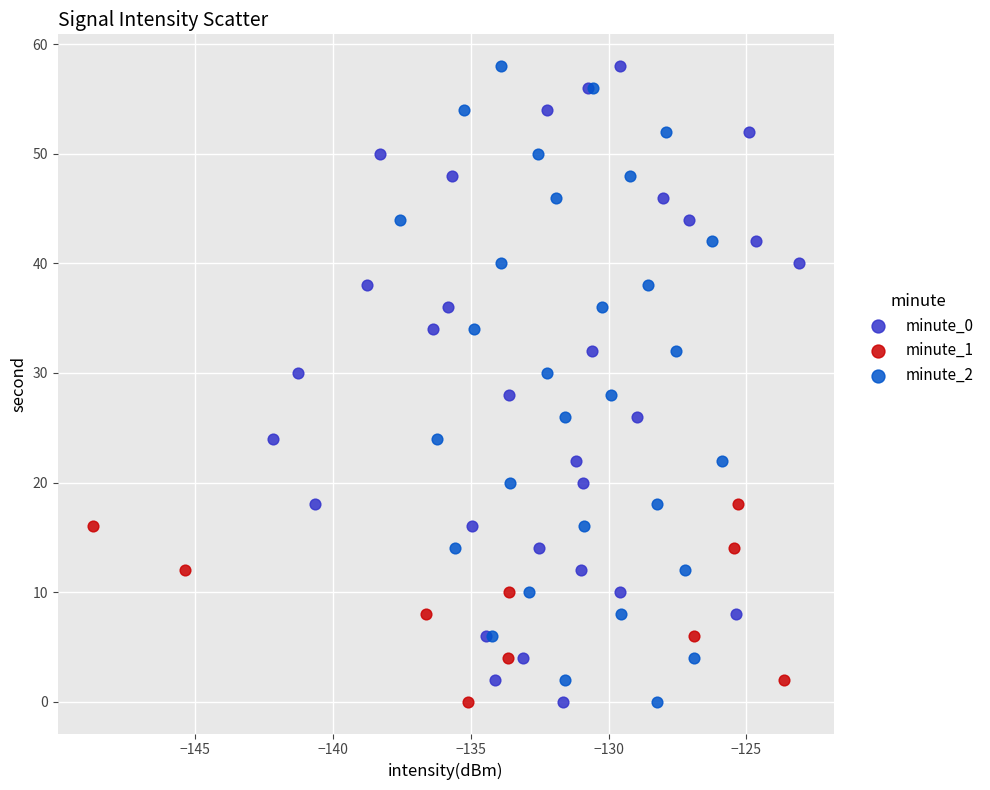

What are all the series names shown in the legend?

minute_0, minute_1, minute_2